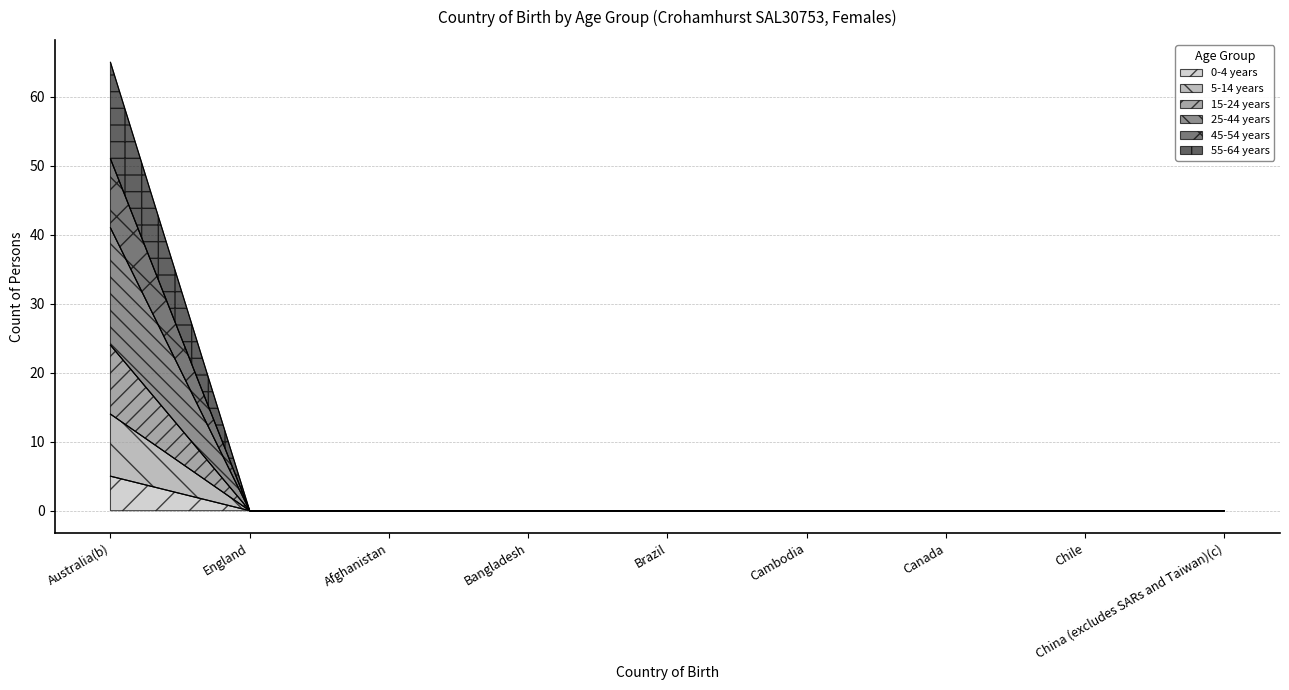

Which has a higher value, Chile or Brazil?

Chile